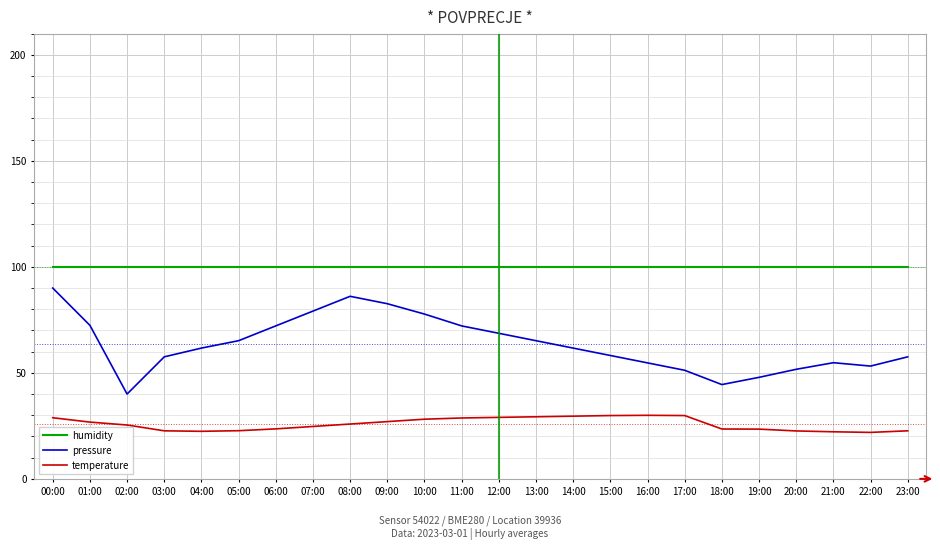

What position from the left is 05:00?

6